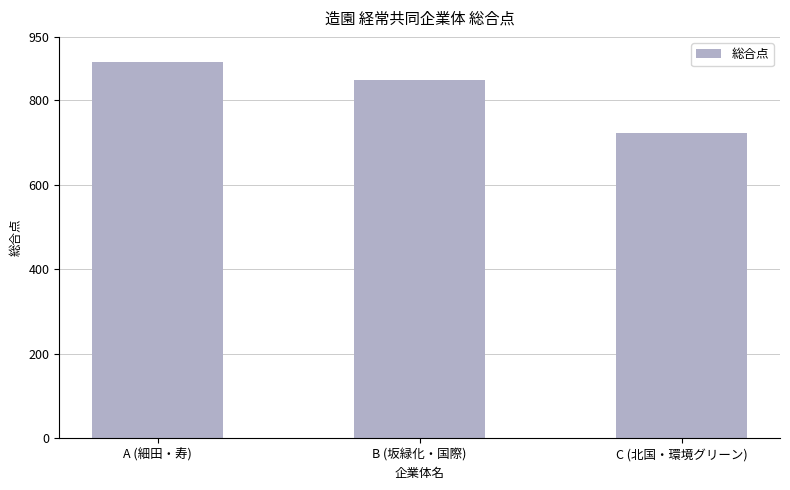

What is the greatest value displayed?

890